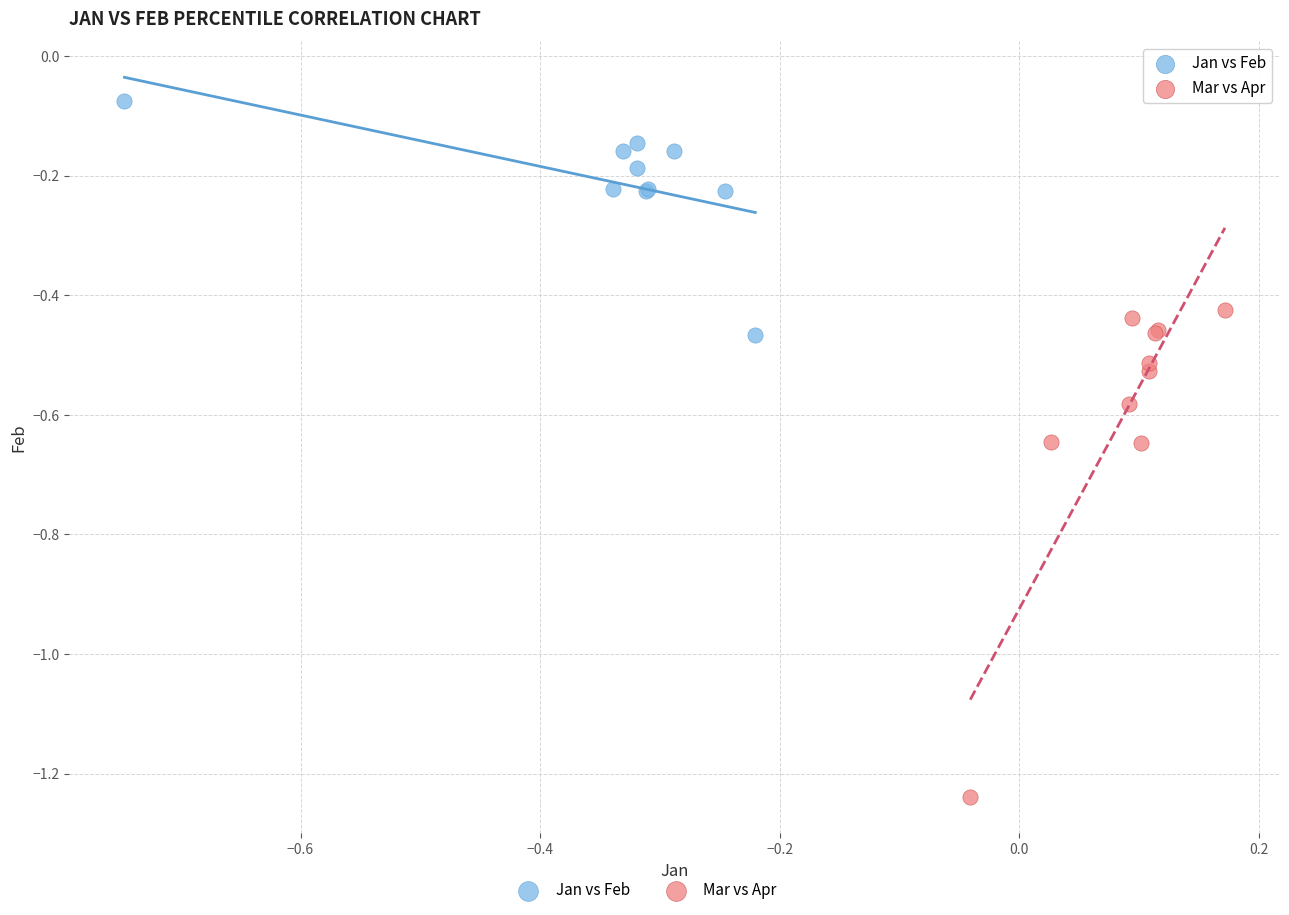

Which series has the widest spread of Y values?

Mar vs Apr